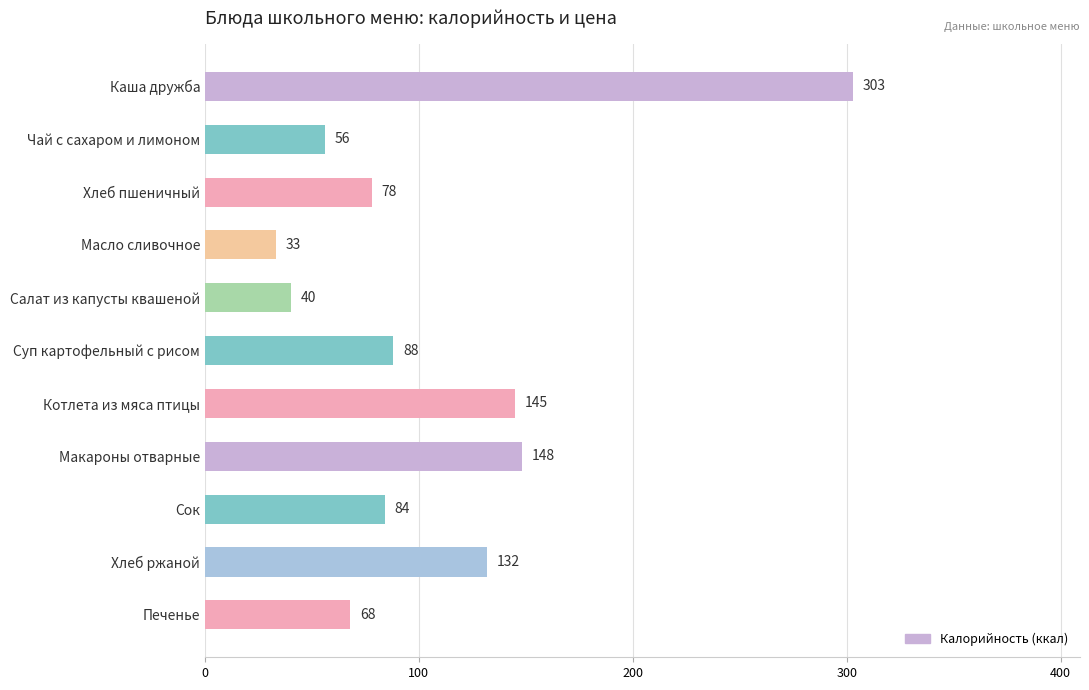

Which category has the highest value across all series?

Каша дружба